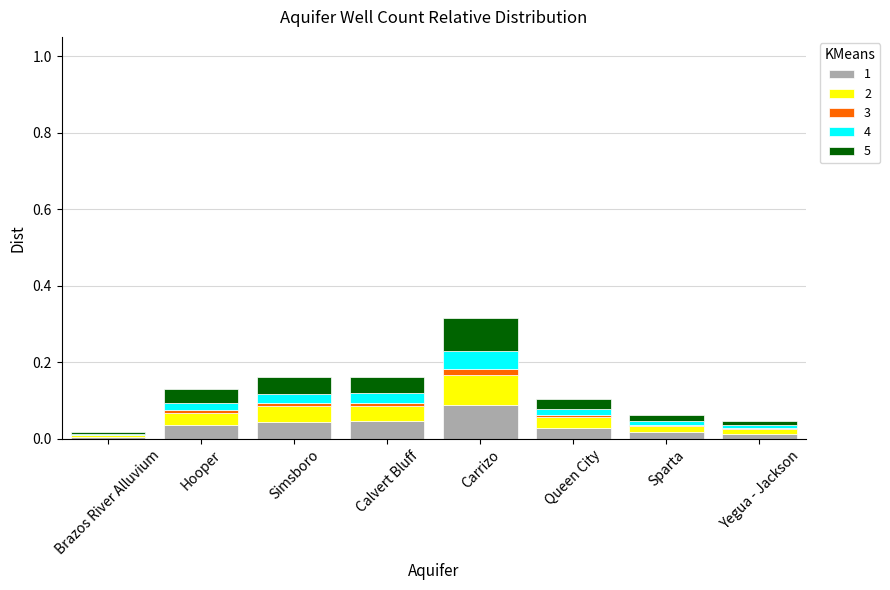

Which category has the highest value in the 1 series?

Carrizo